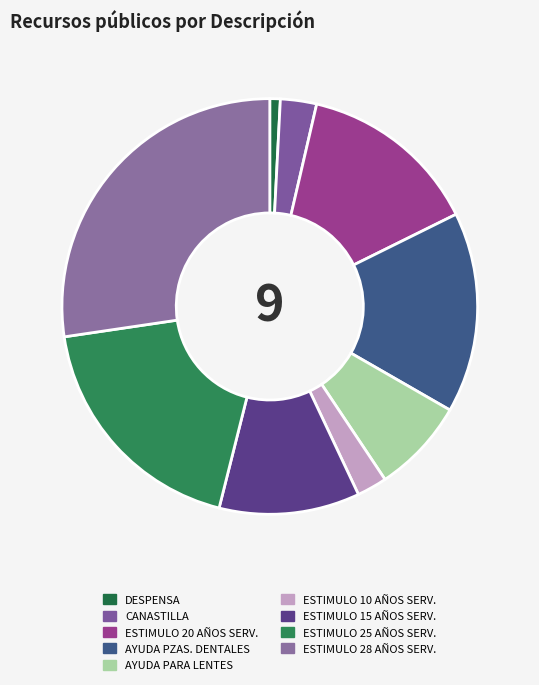

To the nearest percent, what percentage of the pie is CANASTILLA?

3%